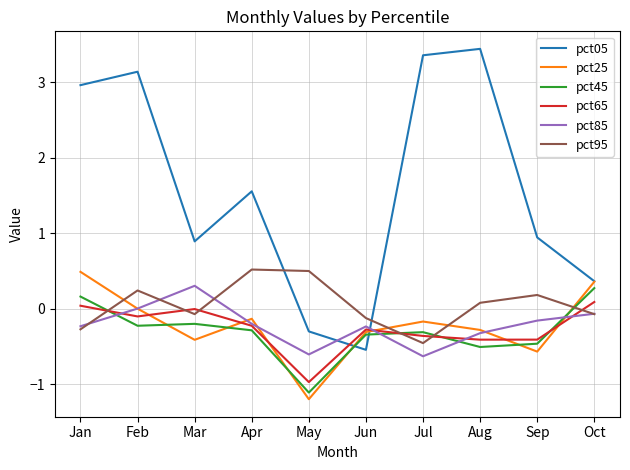

How many intersections are there between pct65 and pct05?

2